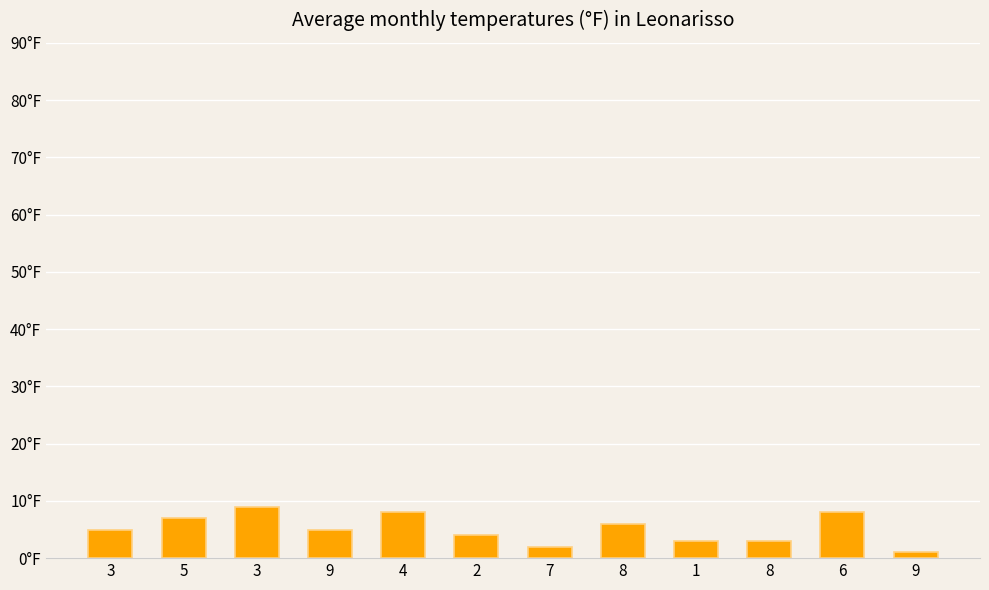

What is the change in value from 9 to 6?

+3